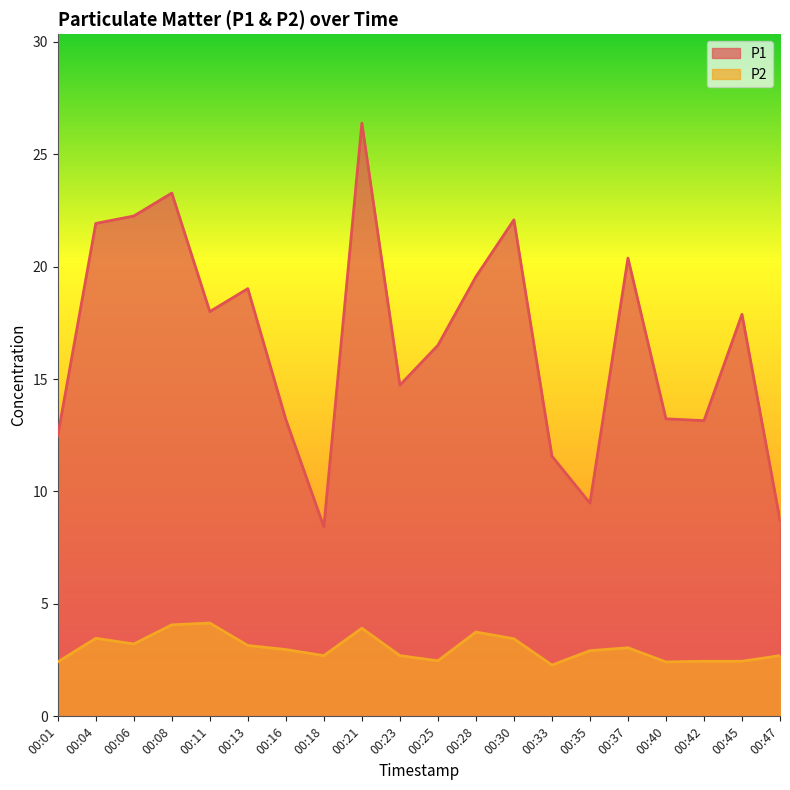

List the series in order of their overall mean, highest first.

P1, P2